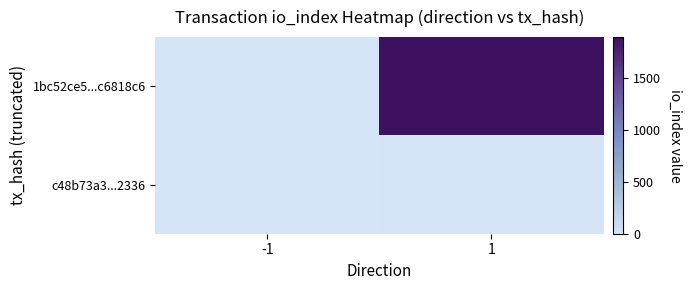

Rank the series by their maximum value, from highest to lowest.

1bc52ce5...c6818c6, c48b73a3...2336